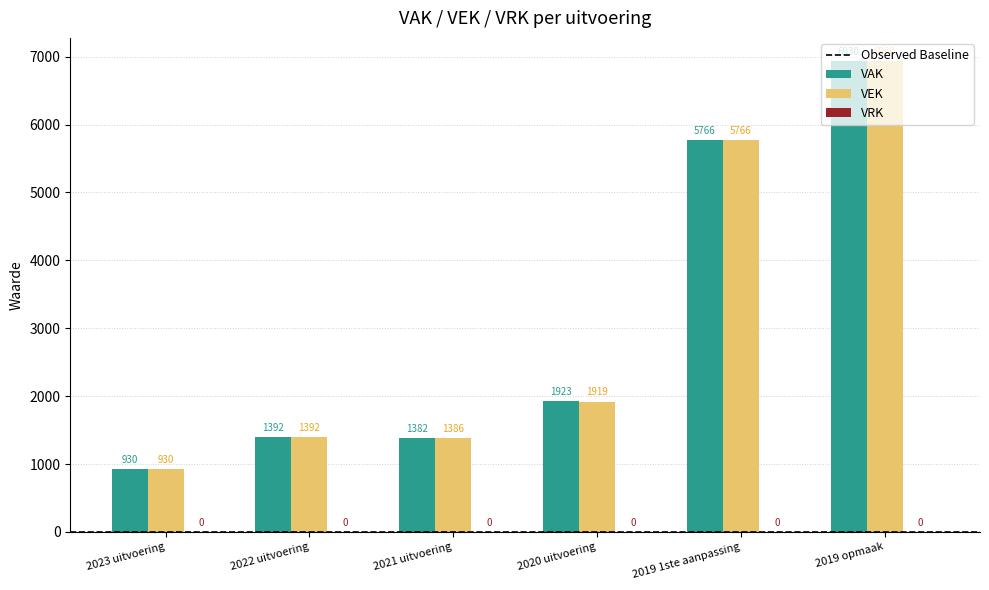

What is the average value of the VAK series?

3054